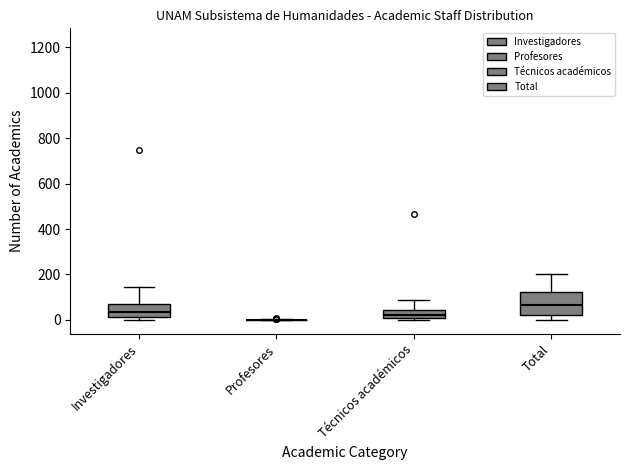

Reading left to right, transcribe this box plot: for each box, give where its median line is, the range the box spans, and where its two whiskers end, as read against the y-axis. The values are not printed on the chart, so give them approximately, as read against the axis.

Investigadores: median 40, box 20 to 80, whiskers 0 to 140
Profesores: box collapsed to a line at 0, whiskers 0 to 0
Técnicos académicos: median 20, box 0 to 40, whiskers 0 (just below the box's lower edge) to 80
Total: median 60, box 20 to 120, whiskers 0 to 200